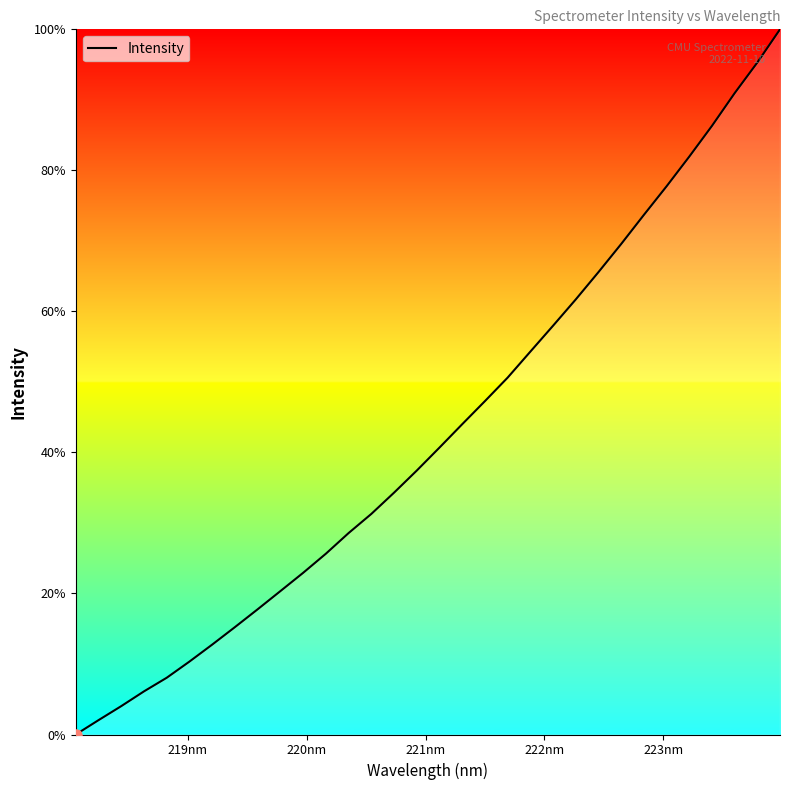

What is the maximum value shown in the chart?

100.0